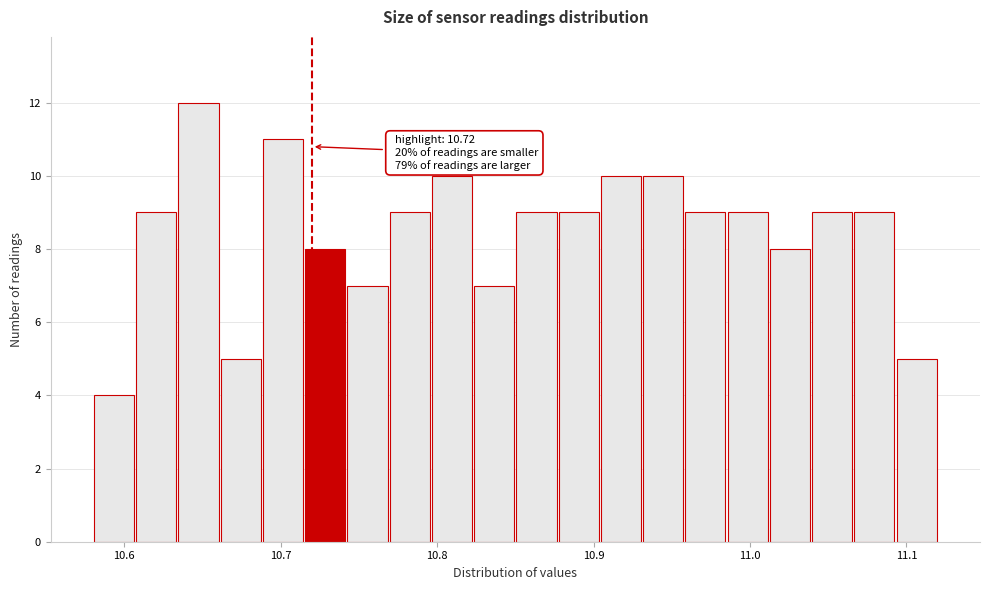

Around what value on the x-axis is the tallest bar? Give the approximate position of its centre, as read against the axis.

10.65